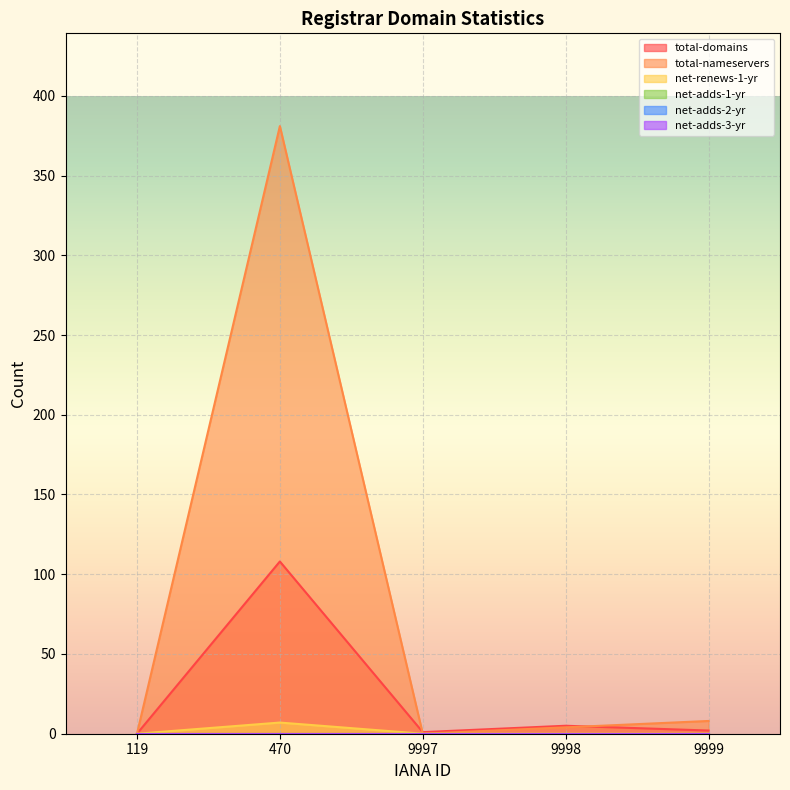

Which series changed the most between 470 and 9998?

total-nameservers